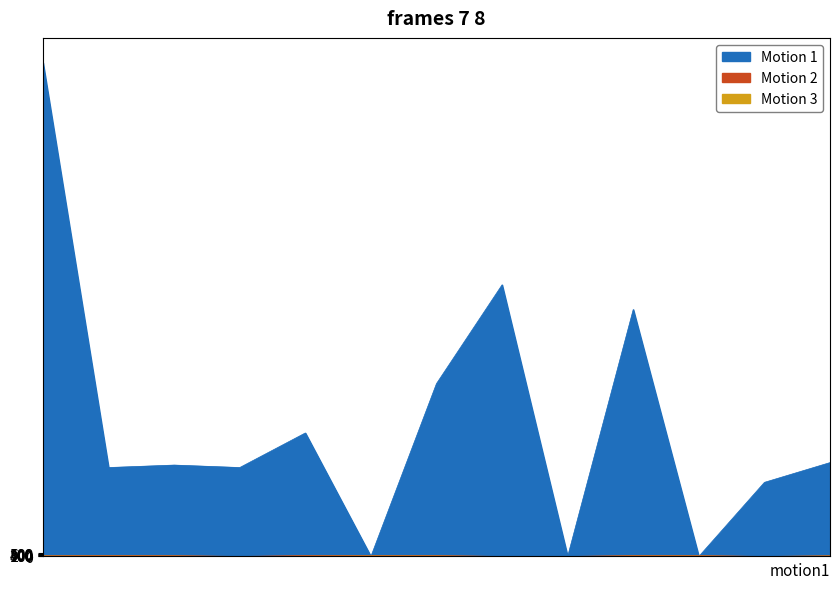

Is it true that Motion 2 equals 294 at XN334686080?

False